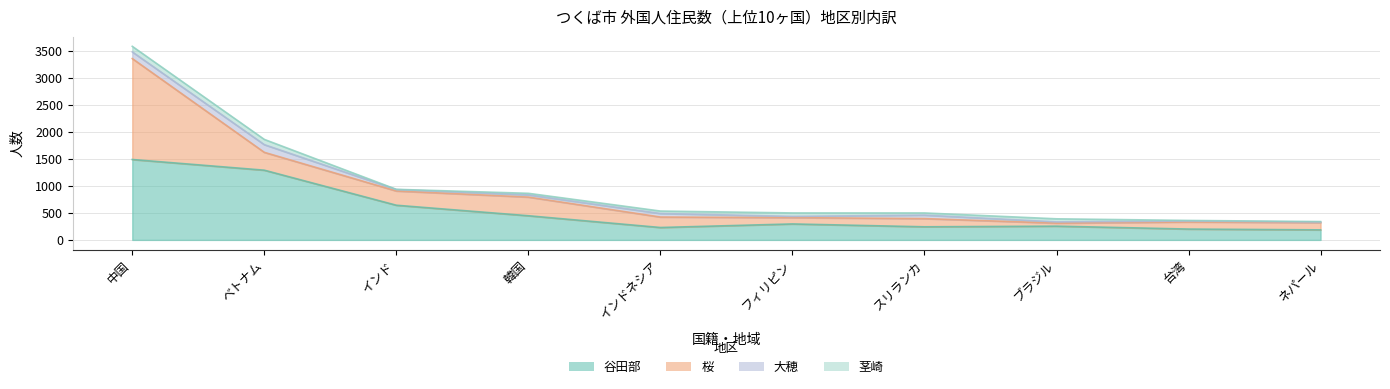

What is the greatest value displayed?

1872